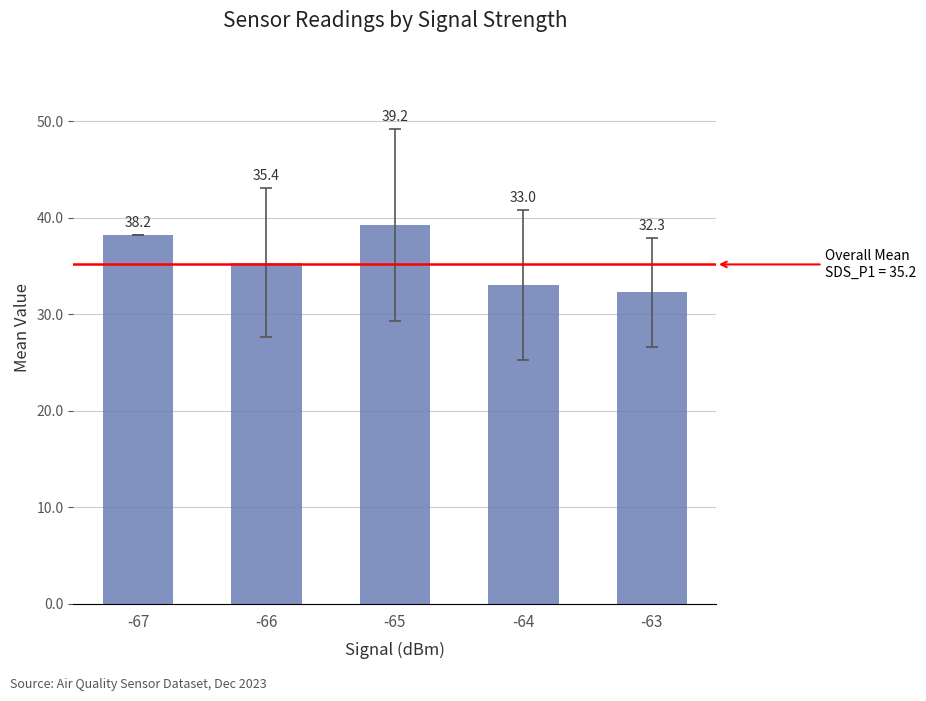

Rank the categories by value from lowest to highest.

-63, -64, -66, -67, -65